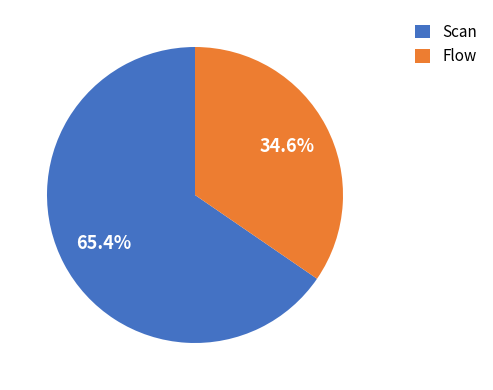

What is the ratio of the value at Flow to the value at Scan?

0.5